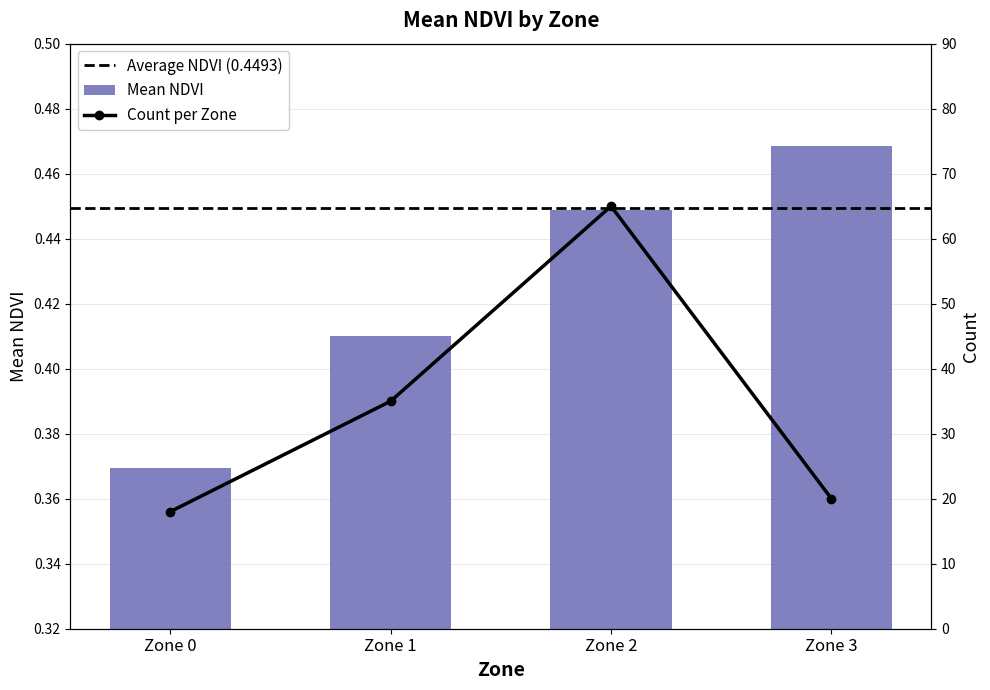

What is the difference between the second highest and minimum values in the Count series?

17.0